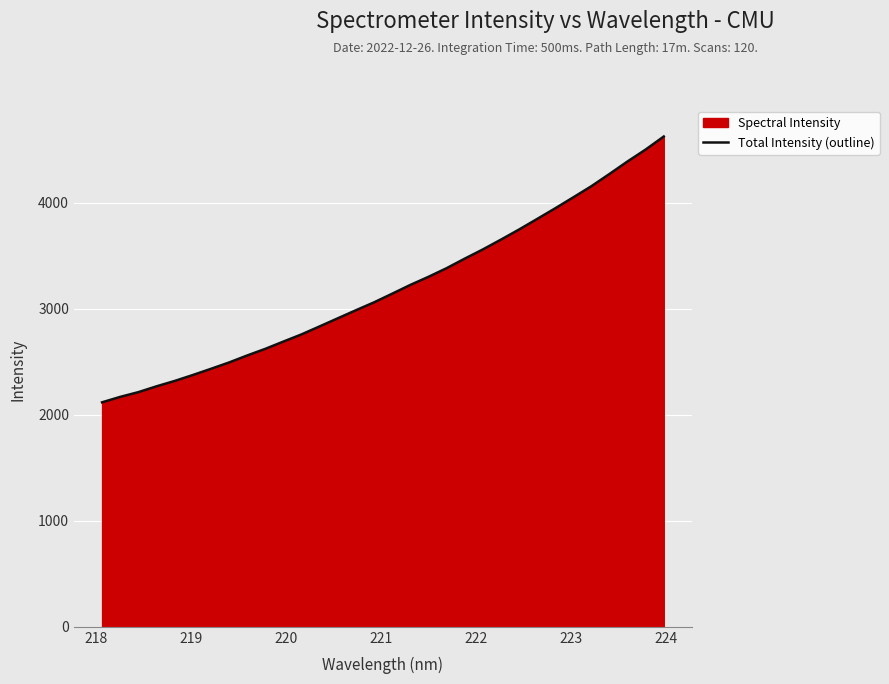

What is the smallest value displayed?

2117.6